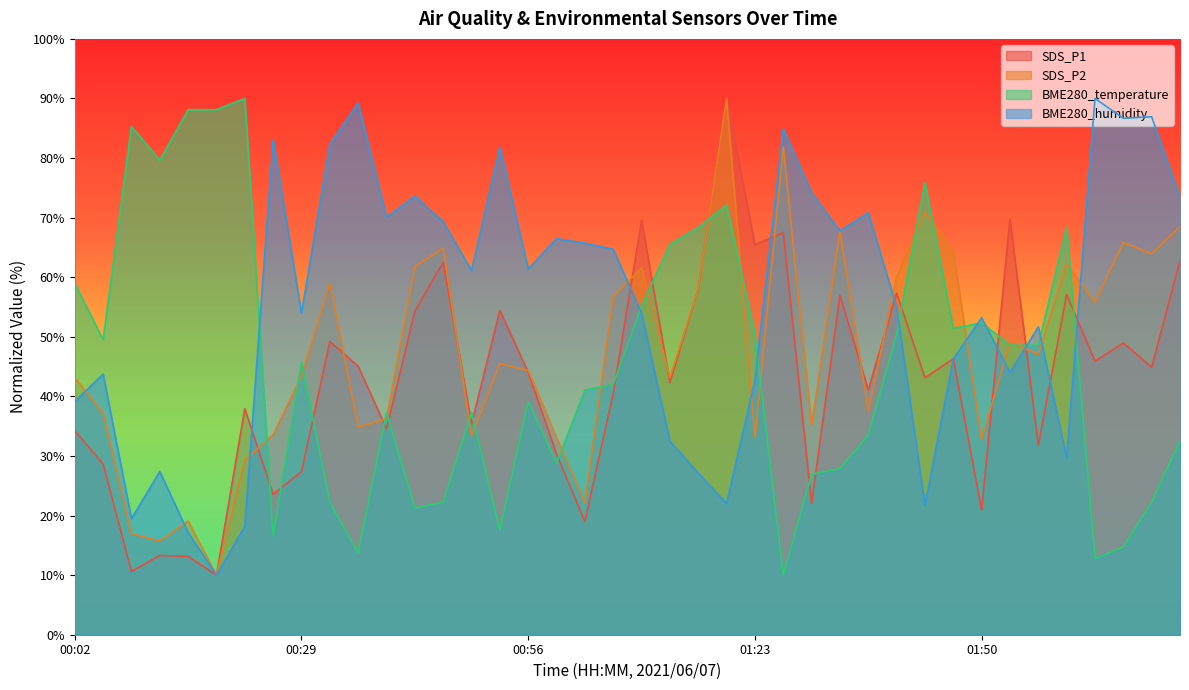

What is the difference between the second highest and second lowest values in the BME280_temperature series?

75.3